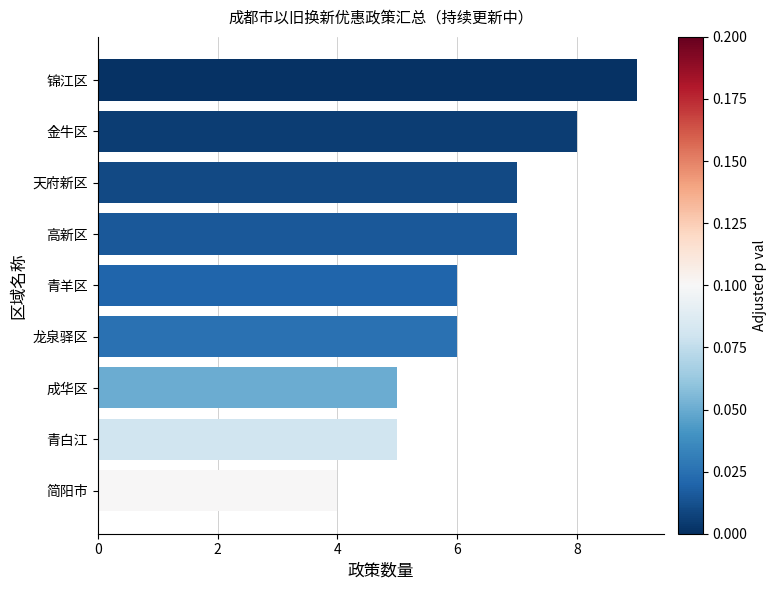

Reading top to bottom, extract all data points from this chart.

锦江区=9	金牛区=8	天府新区=7	高新区=7	青羊区=6	龙泉驿区=6	成华区=5	青白江=5	简阳市=4